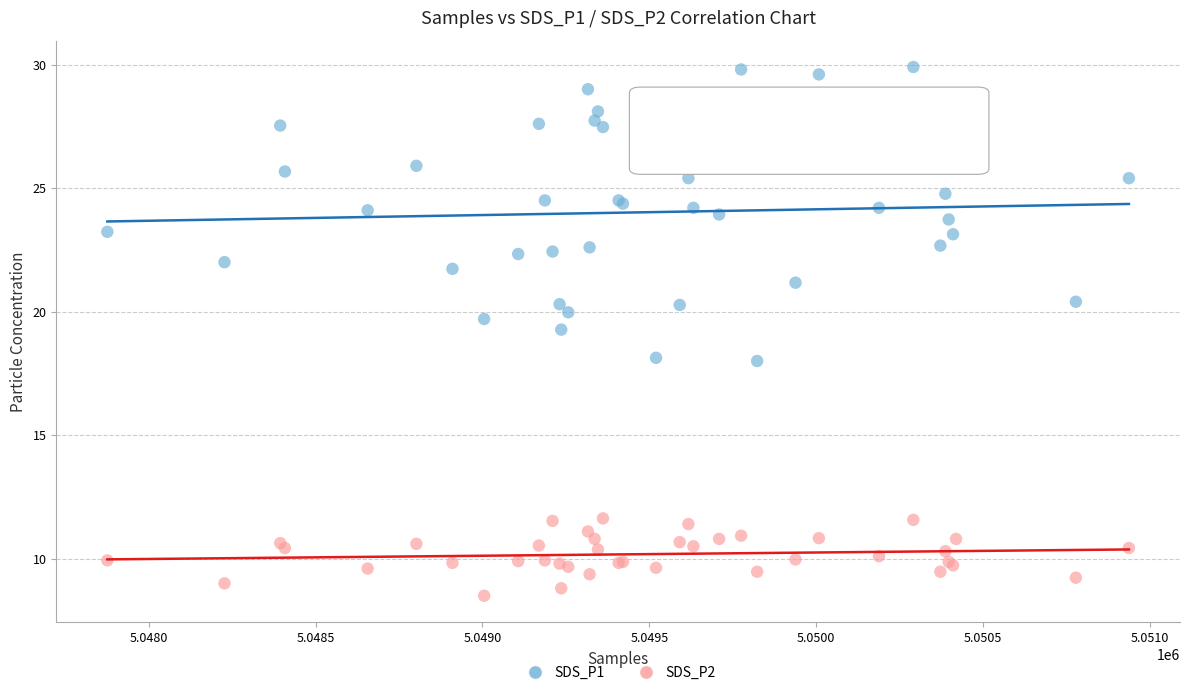

What are all the series names shown in the legend?

SDS_P1, SDS_P2